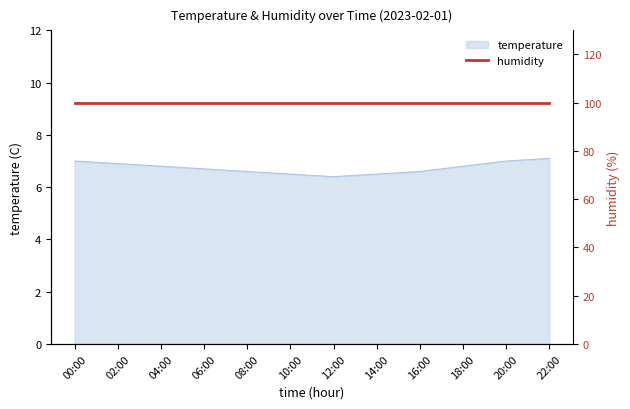

Does the chart have visible grid lines?

No